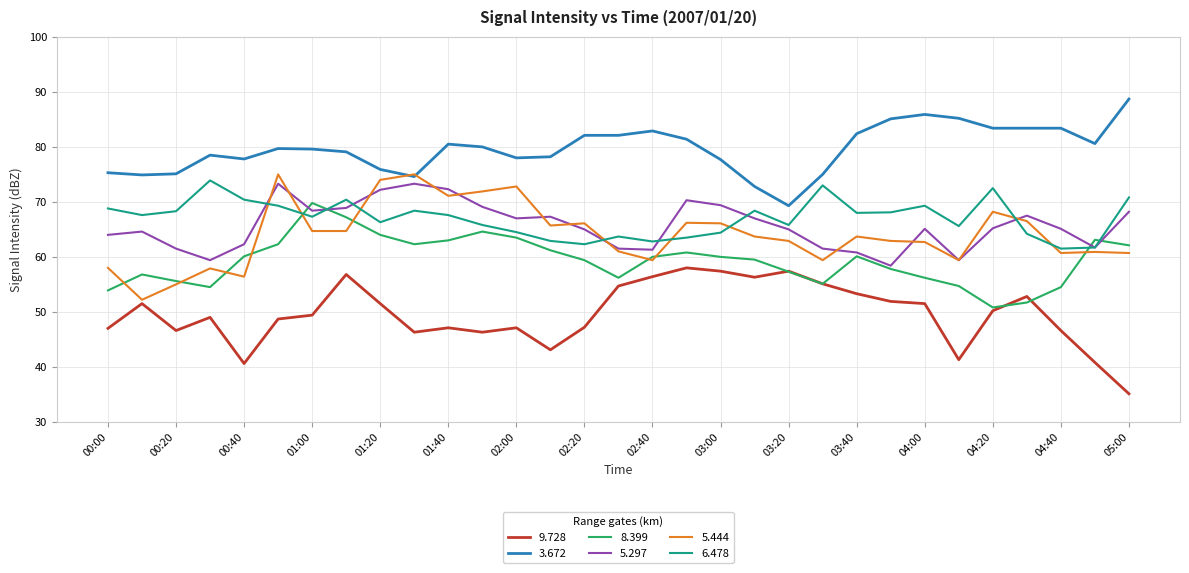

Which series has the largest total across all categories?

3.672